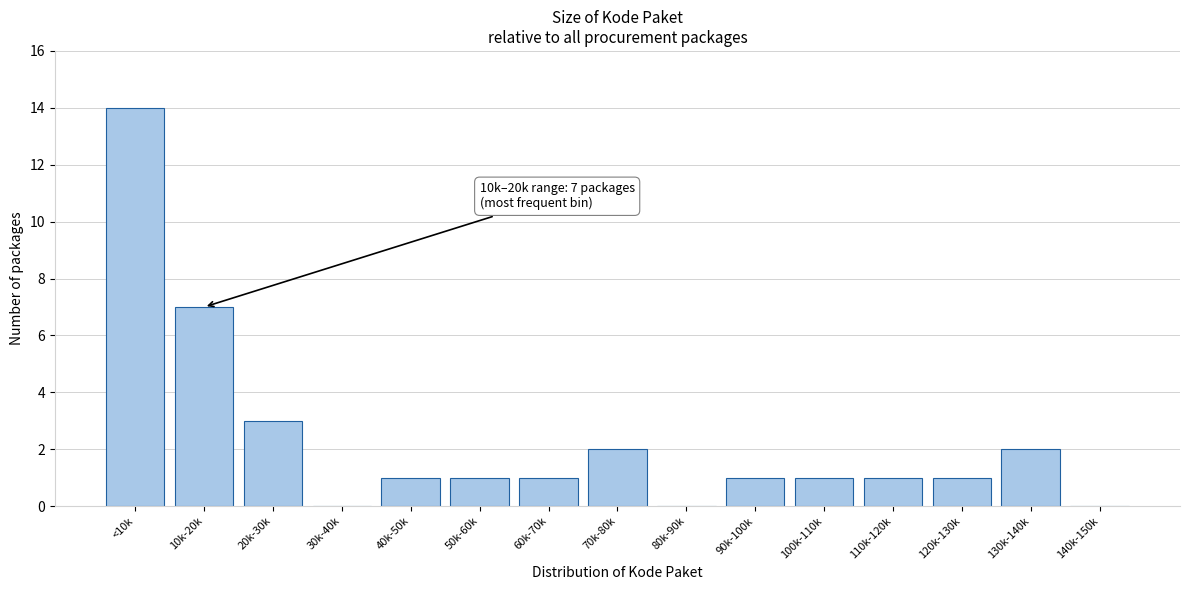

Reading right to left, transcribe all the data shown in this chart.

140k-150k=0	130k-140k=2	120k-130k=1	110k-120k=1	100k-110k=1	90k-100k=1	80k-90k=0	70k-80k=2	60k-70k=1	50k-60k=1	40k-50k=1	30k-40k=0	20k-30k=3	10k-20k=7	<10k=14